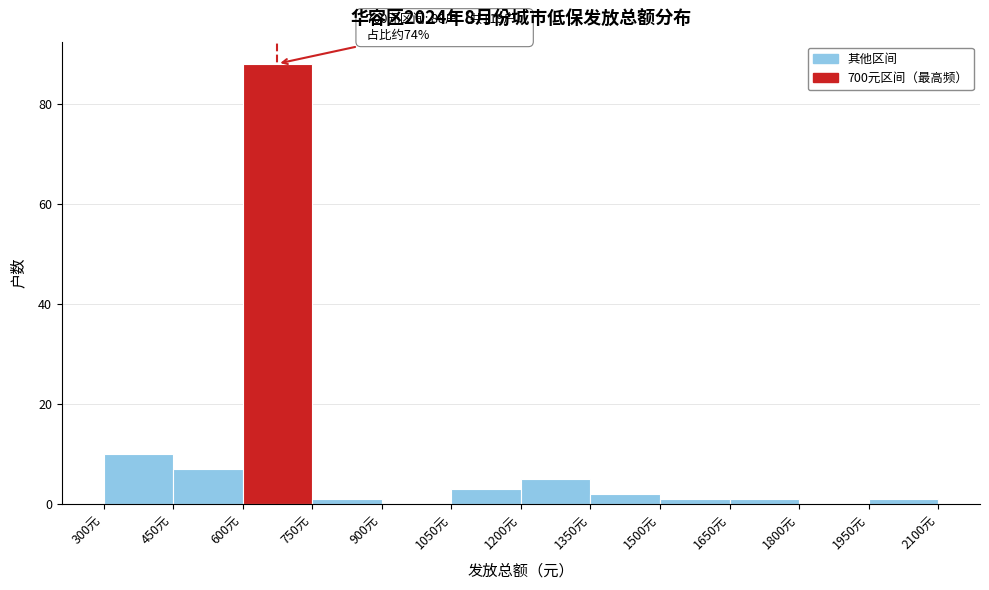

Which range on the x-axis has the tallest bar?

600 to 750